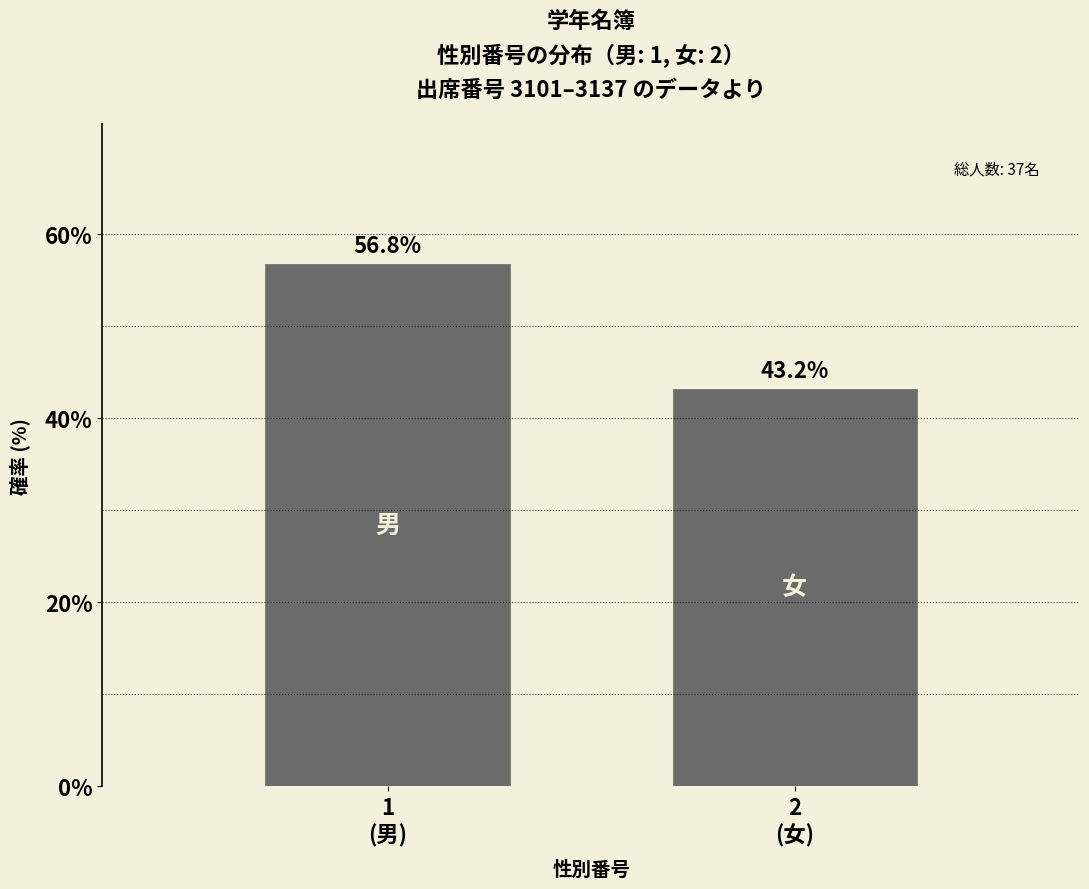

Reading right to left, list all the values displayed in this chart.

43.2	56.8